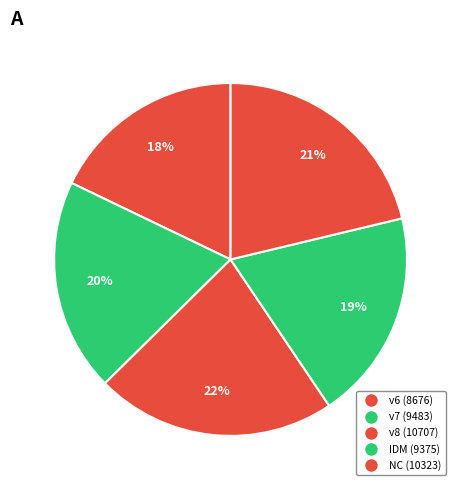

Count the number of slices in the pie.

5